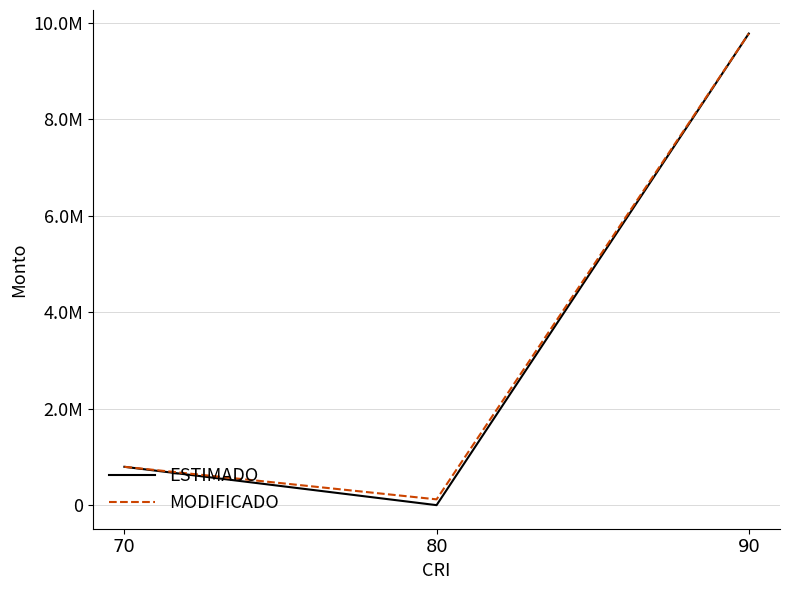

What are all the series names shown in the legend?

ESTIMADO, MODIFICADO